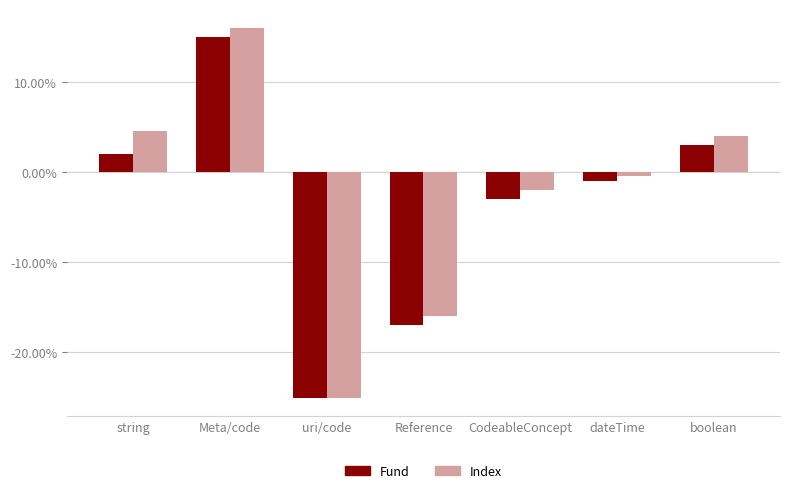

True or false: Index has a value of -0.0 at dateTime.

True